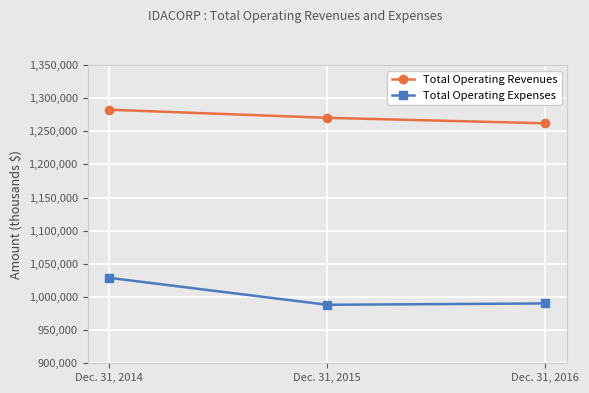

The Total Operating Expenses series shows 699417 at Dec. 31, 2014. True or false?

False